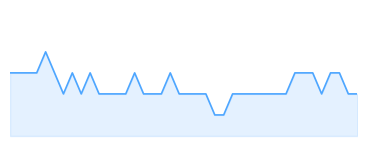

Rank the categories by value from highest to lowest.

4, 0, 1, 2, 3, 5, 7, 9, 14, 18, 32, 33, 34, 36, 37, 6, 8, 10, 11, 12, 13, 15, 16, 17, 19, 20, 21, 22, 25, 26, 27, 28, 29, 30, 31, 35, 38, 39, 23, 24